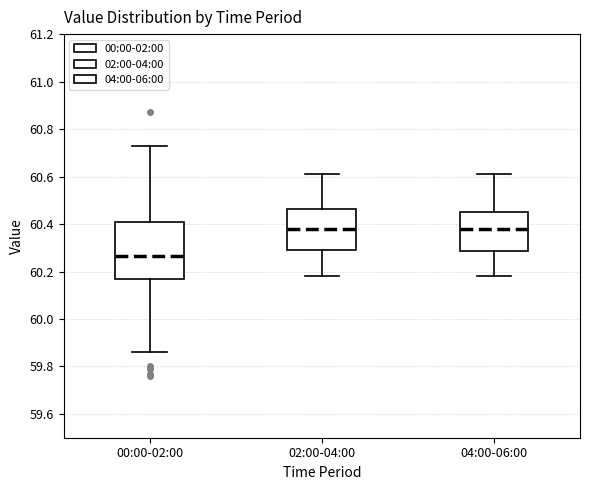

Where does the lower whisker of the box for 02:00-04:00 end on the y-axis? The values are not printed on the chart, so give them approximately, as read against the axis.

60.18